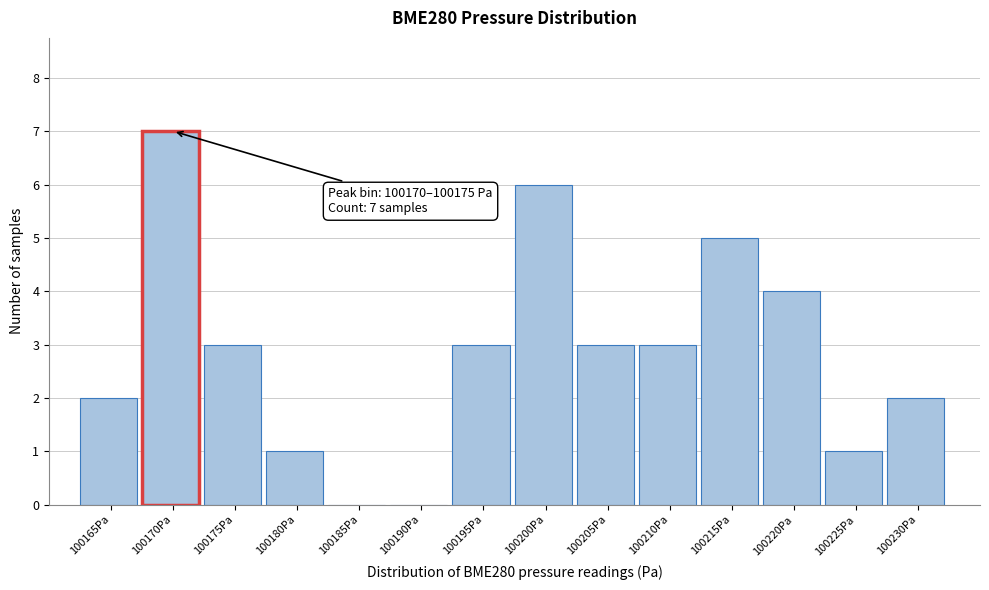

Reading left to right, extract all data points from this chart.

100165Pa=2	100170Pa=7	100175Pa=3	100180Pa=1	100185Pa=0	100190Pa=0	100195Pa=3	100200Pa=6	100205Pa=3	100210Pa=3	100215Pa=5	100220Pa=4	100225Pa=1	100230Pa=2